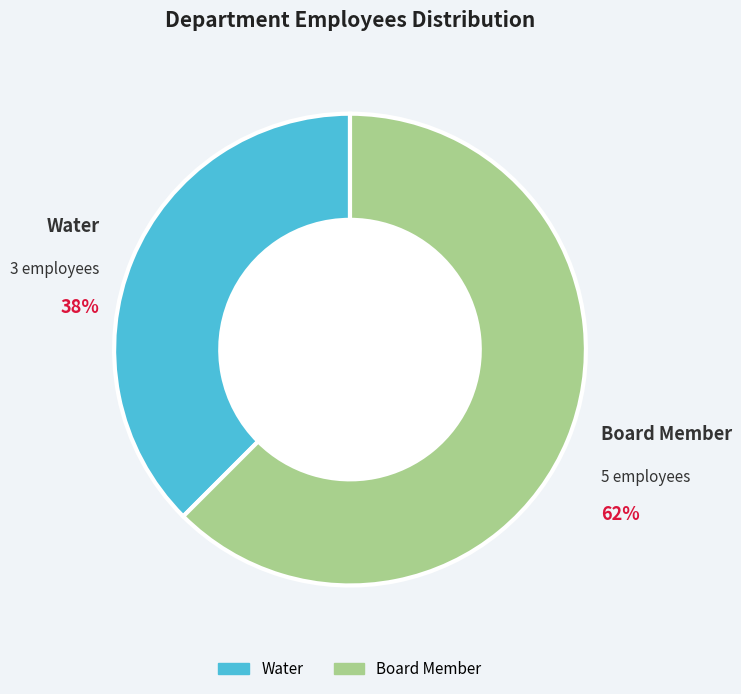

What is the ratio of the value at Water to the value at Board Member?

0.6